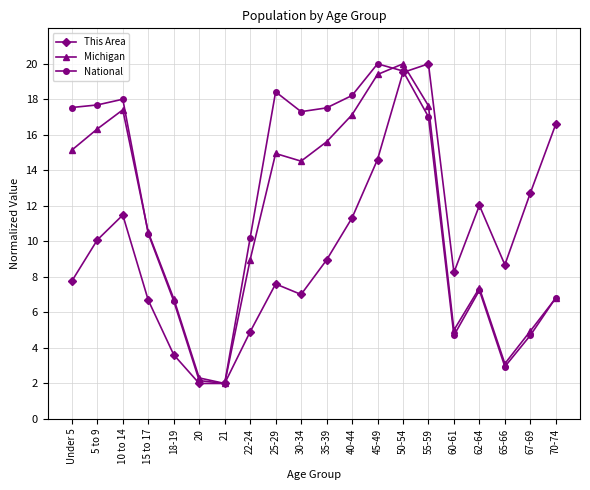

Does the chart display data point markers on the line(s)?

Yes